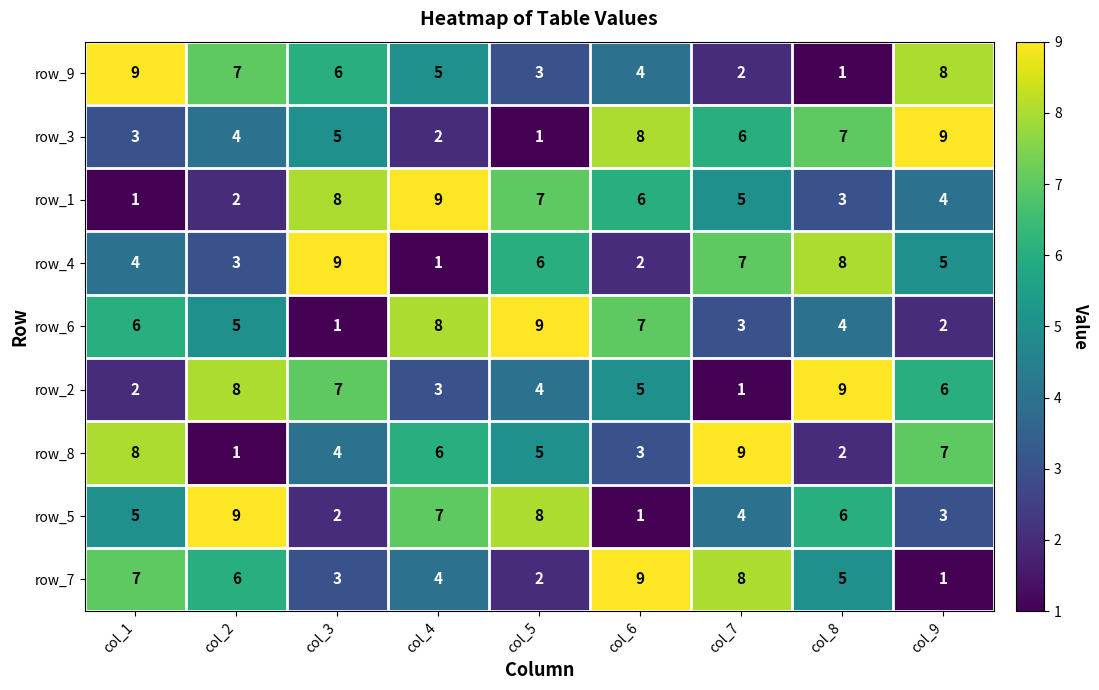

How many values in the row_1 series are below 5?

4